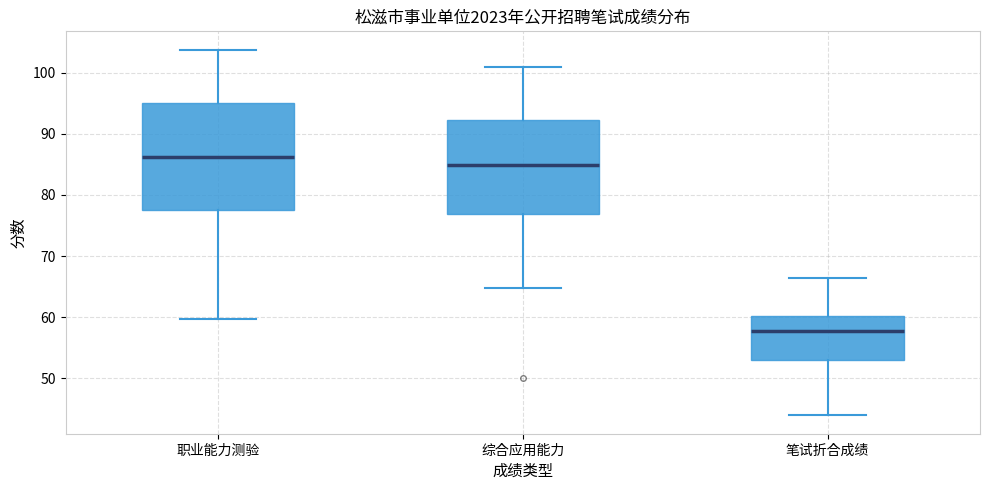

Reading left to right, read every box against the y-axis: the position of its median line, the range the box covers, and the ends of its whiskers. The values are not printed on the chart, so give them approximately, as read against the axis.

职业能力测验: median 86, box 78 to 95, whiskers 60 to 104
综合应用能力: median 85, box 77 to 92, whiskers 65 to 101
笔试折合成绩: median 58, box 53 to 60, whiskers 44 to 66